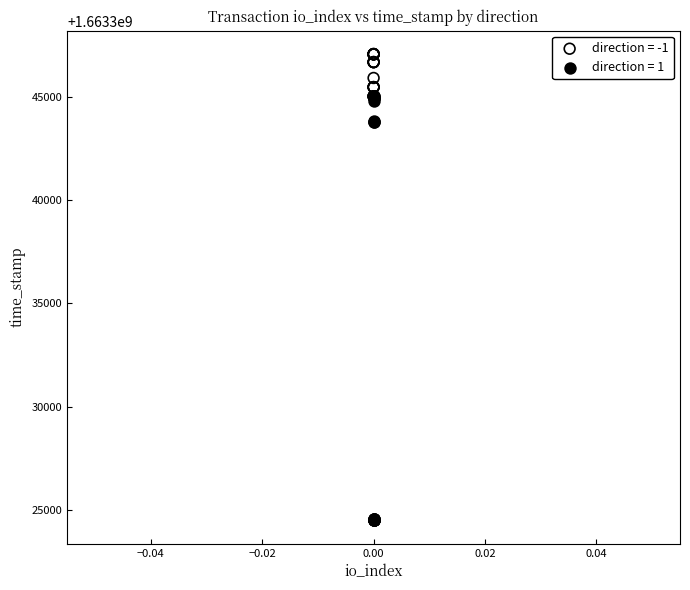

Which series reaches the minimum Y coordinate?

direction = 1